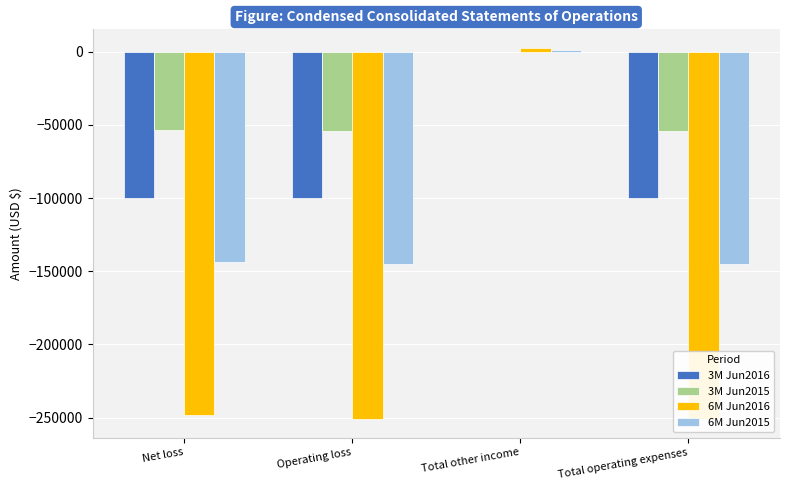

How many values in the 3M Jun2016 series are below -100219?

2